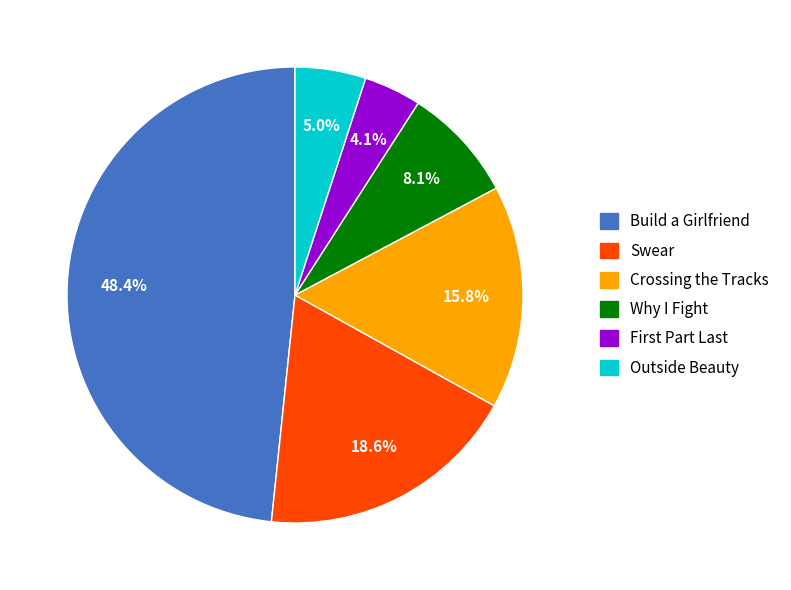

Approximately how many times larger is the value at Swear compared to Build a Girlfriend?

0.4